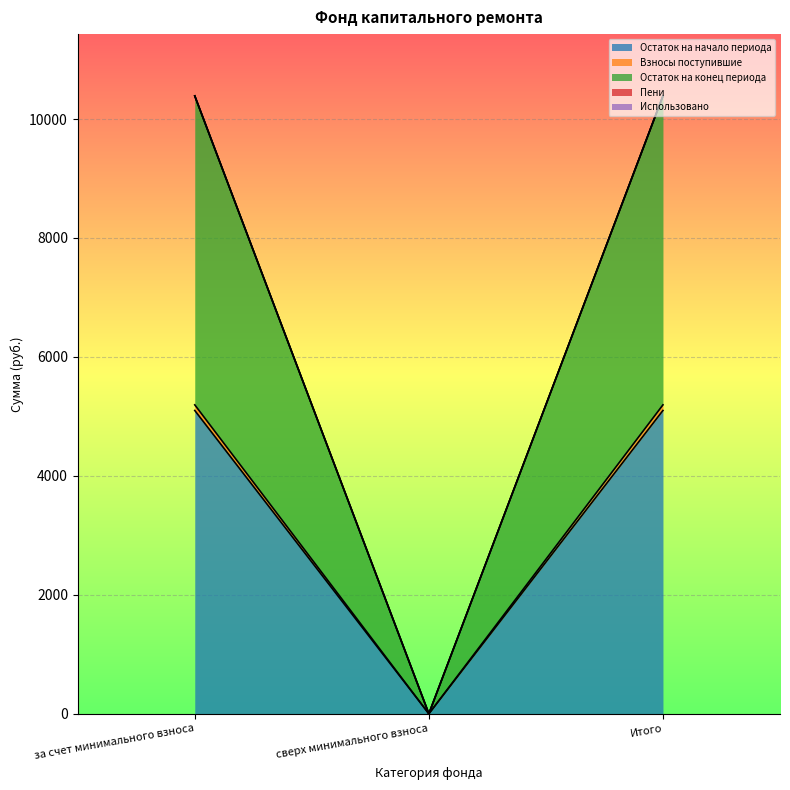

How many data points in Остаток на начало периода are above 5099?

2